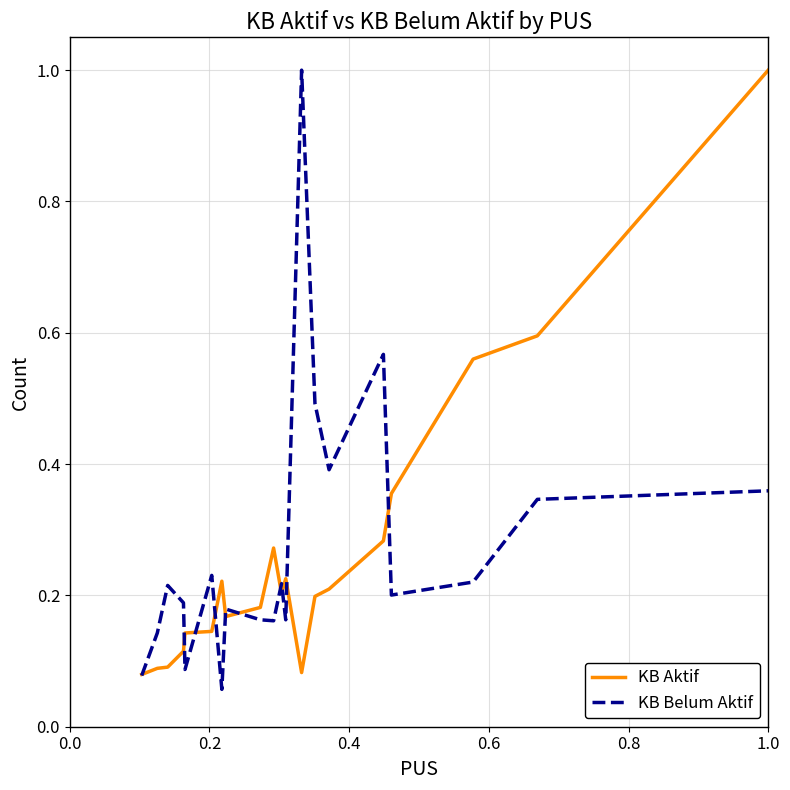

What is the greatest value displayed?

1.0